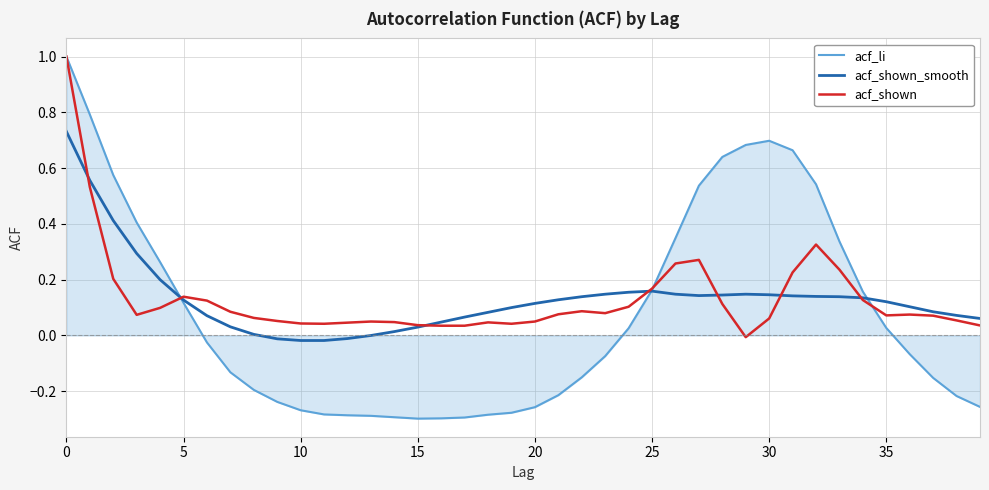

Which series has the widest spread of values?

acf_li